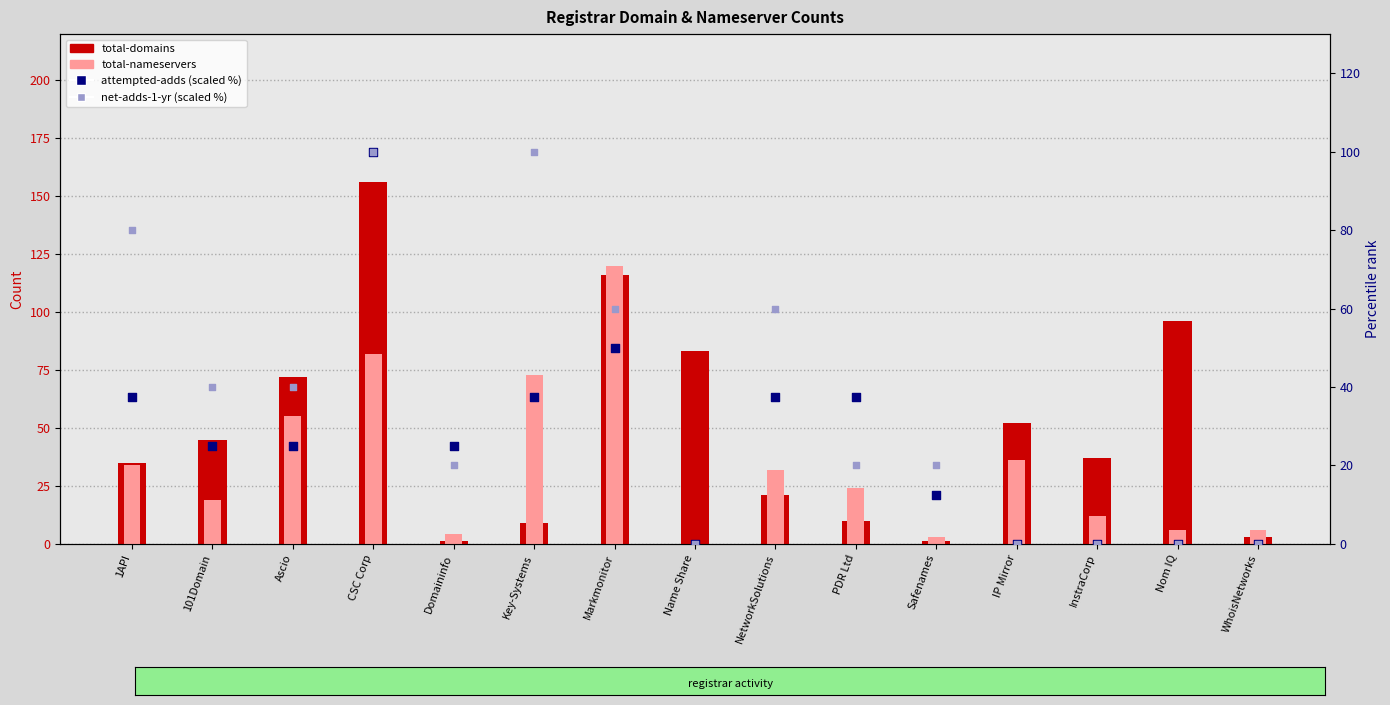

Is the value of total-nameservers at Safenames greater than the value of attempted-adds (scaled %) at Nom IQ?

Yes